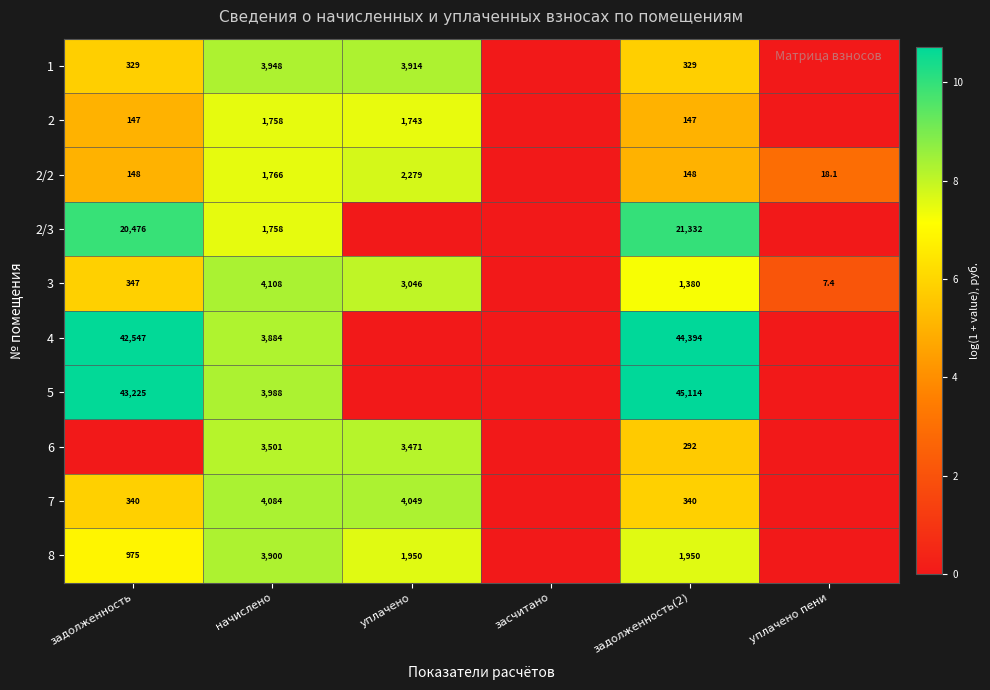

Is it true that 4 equals 42547.0 at задолженность?

True